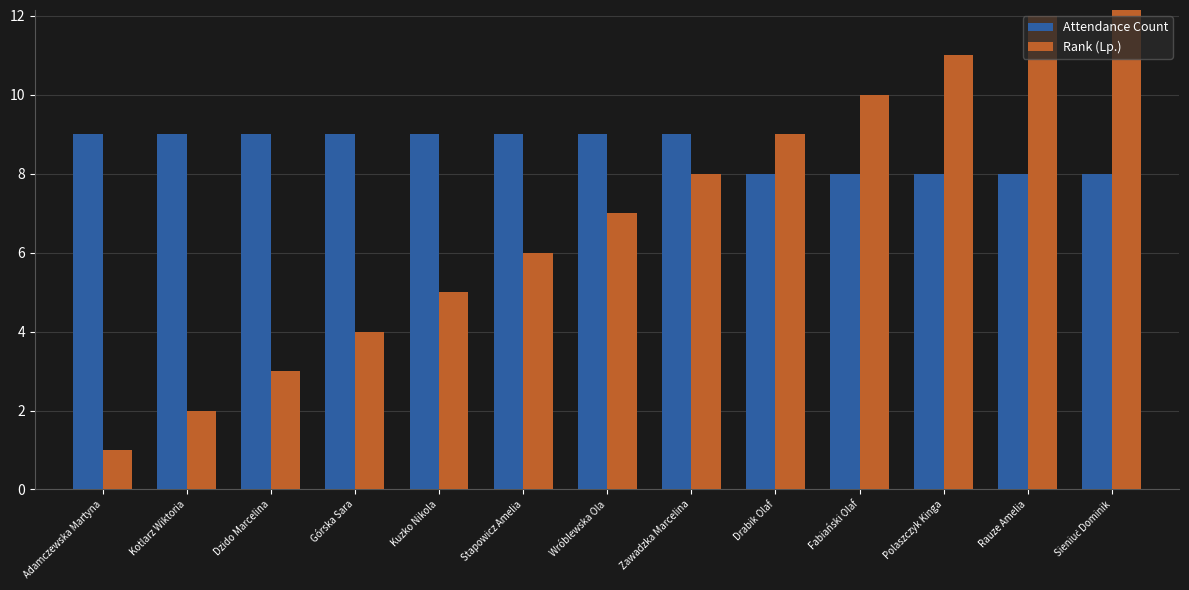

What is the average value of the Rank (Lp.) series?

7